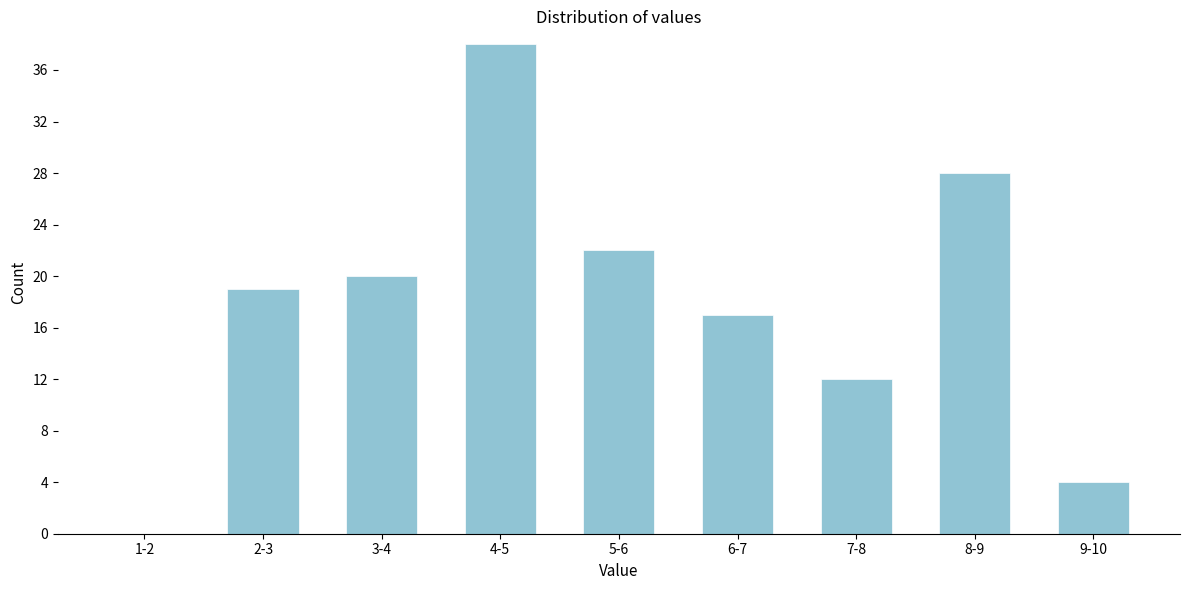

Reading right to left, list all the values displayed in this chart.

9-10=4	8-9=28	7-8=12	6-7=17	5-6=22	4-5=38	3-4=20	2-3=19	1-2=0